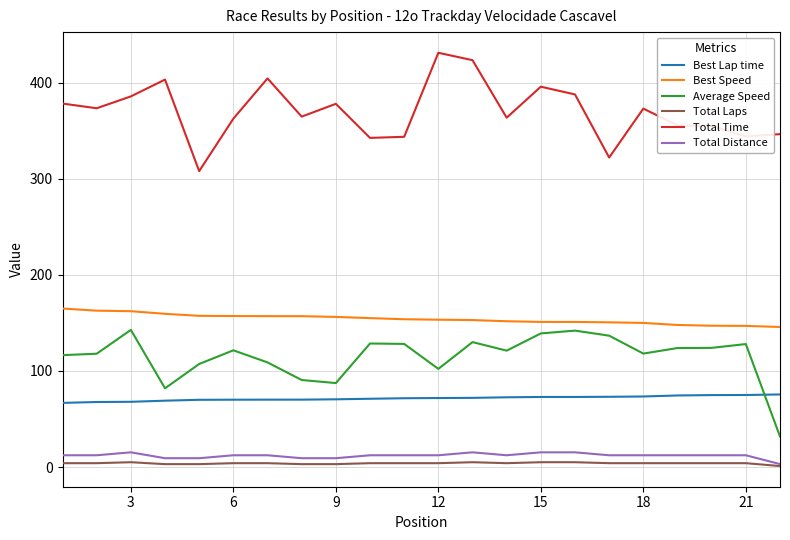

True or false: Total Distance and Best Lap time cross at least once.

False